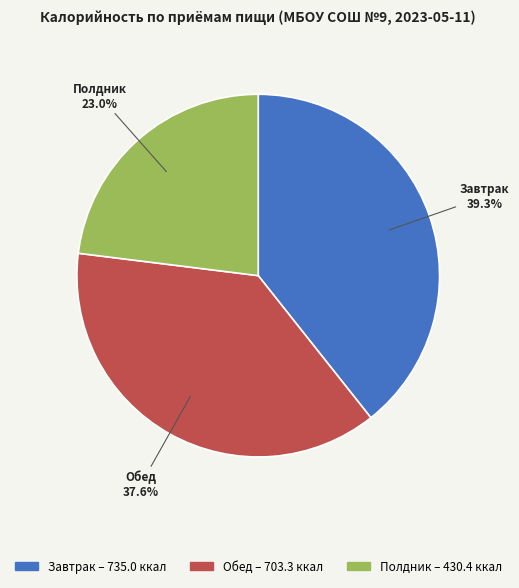

Is it true that Обед is 47% of the pie?

False